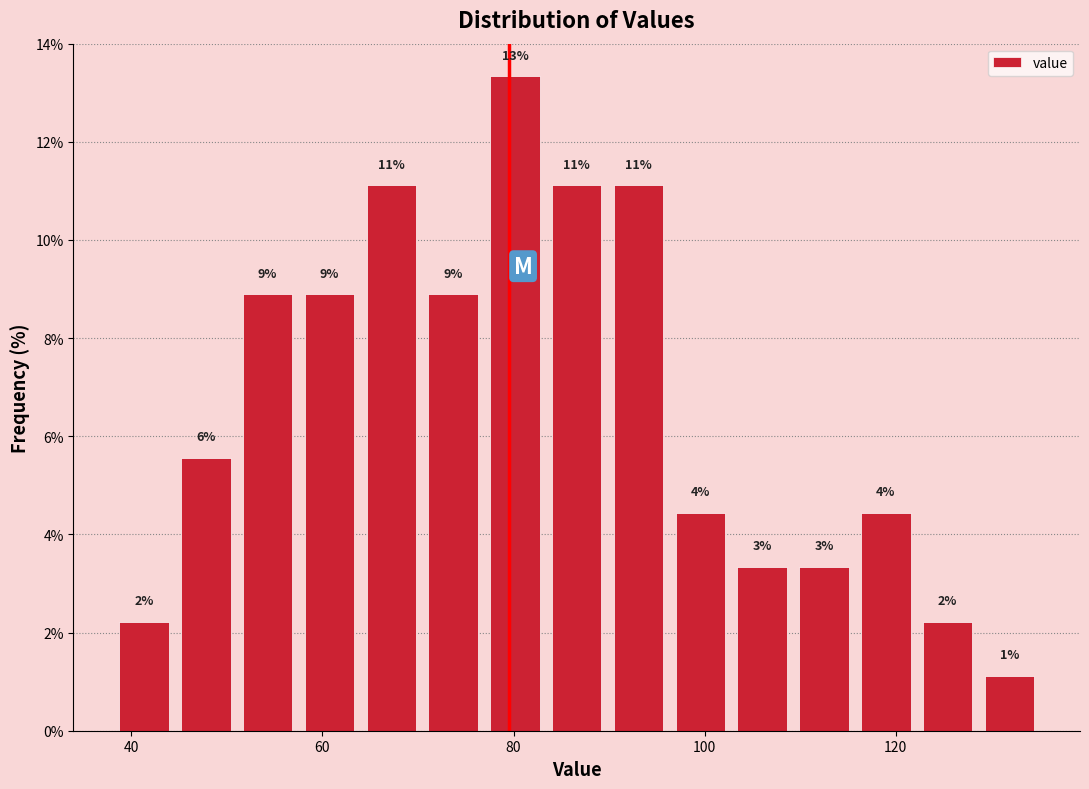

Around what value on the x-axis is the tallest bar? Give the approximate position of its centre, as read against the axis.

80